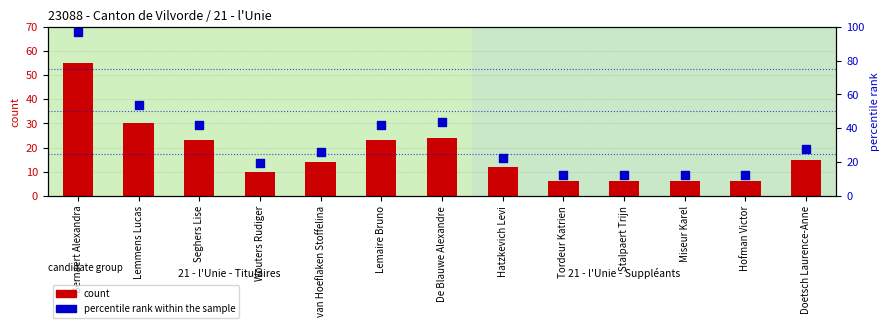

What is the total value across all series at Seghers Lise?

64.7